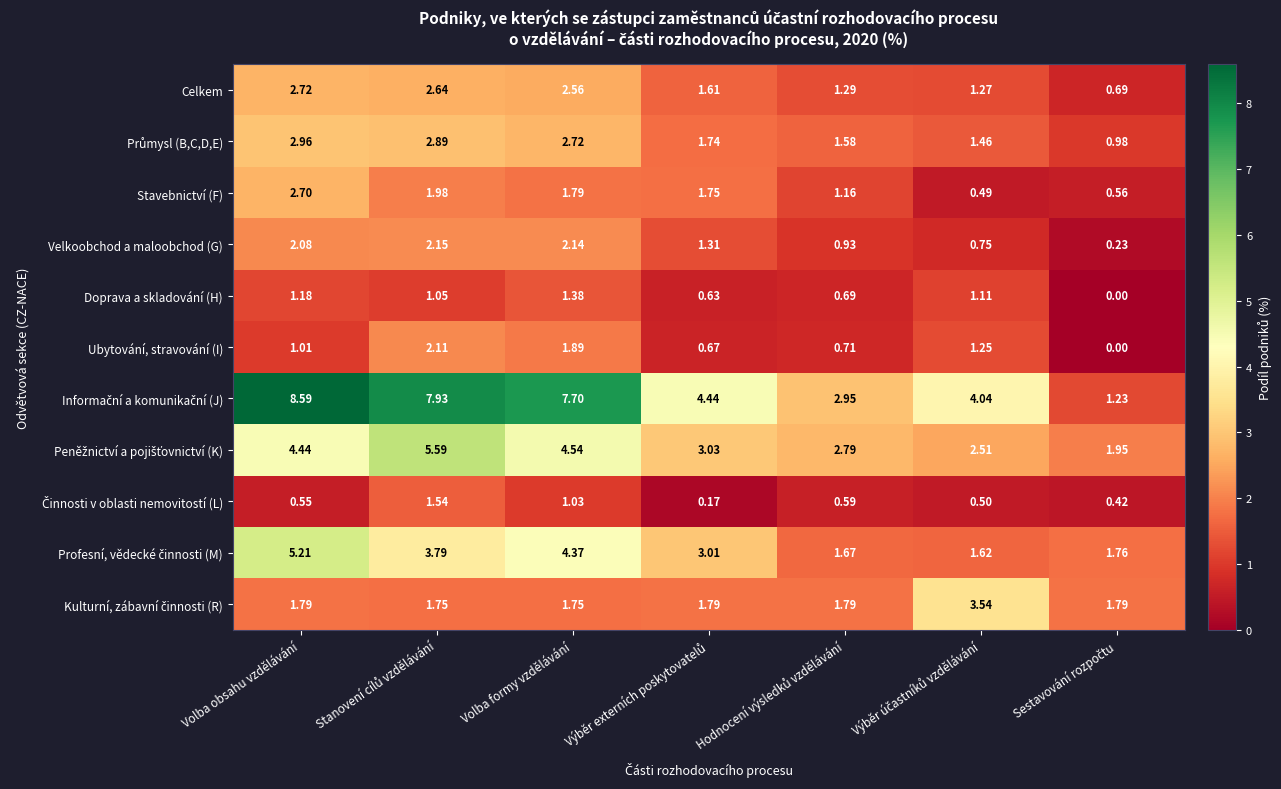

At which label does Doprava a skladování (H) first exceed 1?

Volba obsahu vzdělávání